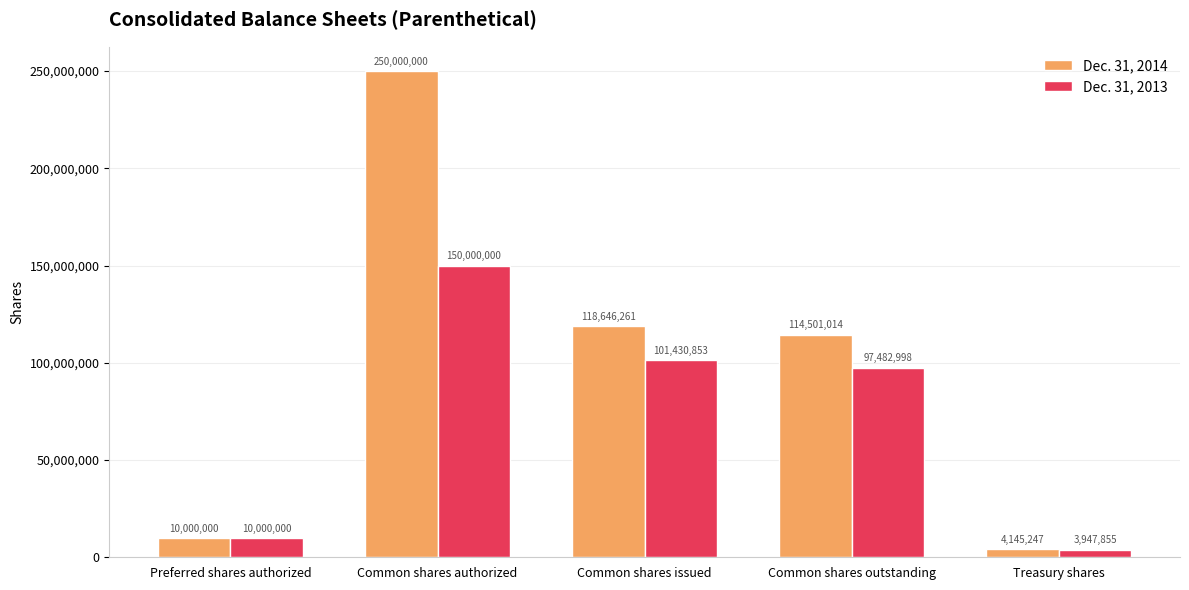

How many values in the Dec. 31, 2013 series are below 97482998?

2